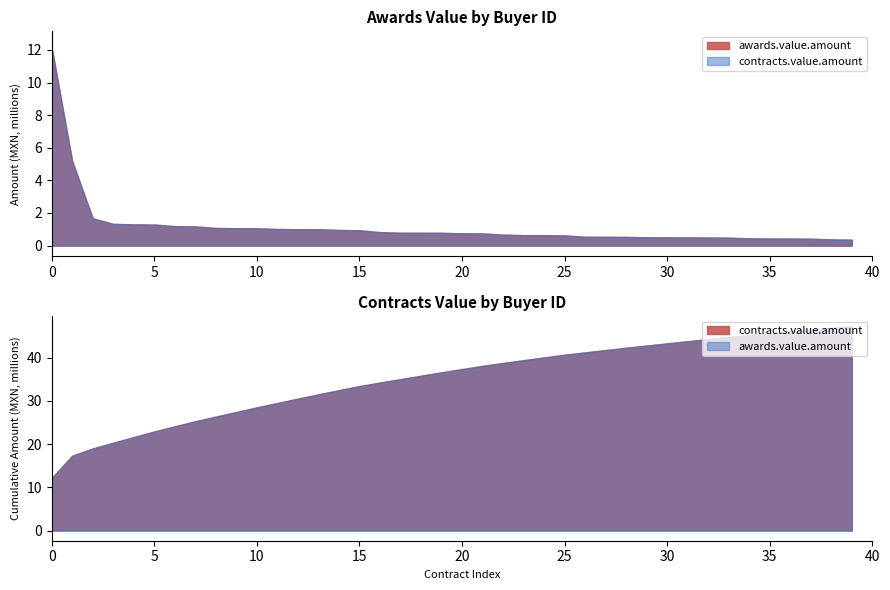

True or false: contracts.value.amount has more than 2 interior local peaks.

False